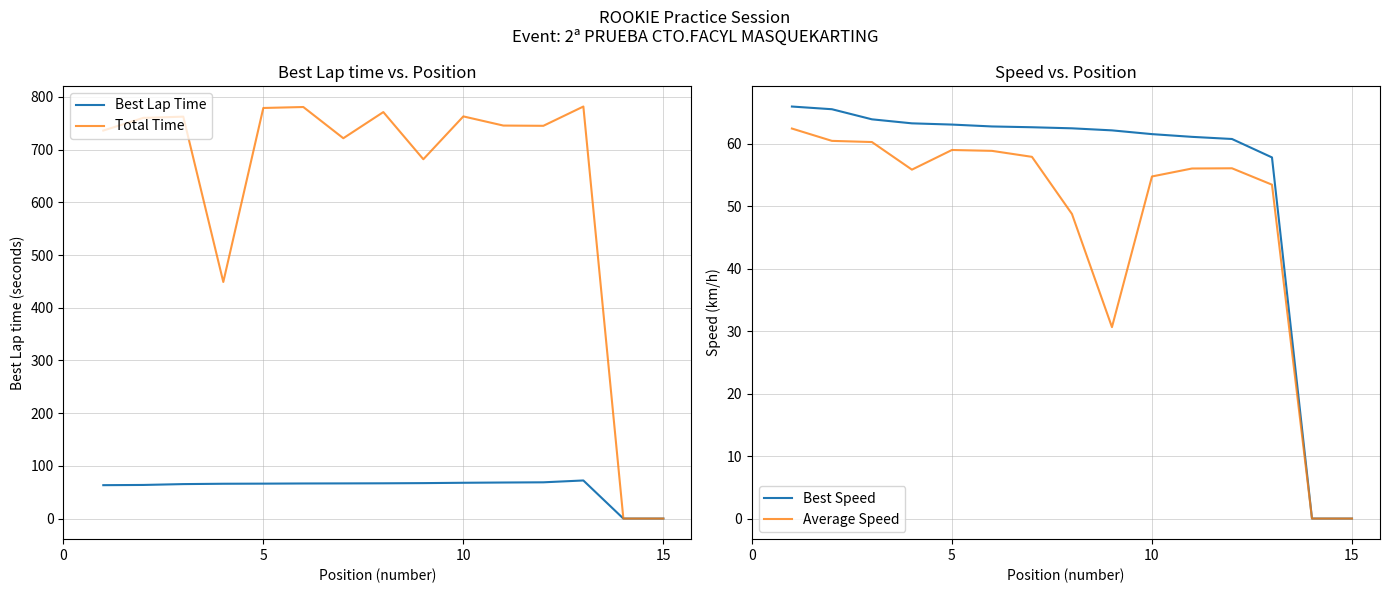

What is the highest value of the Best Lap Time series?

72.3